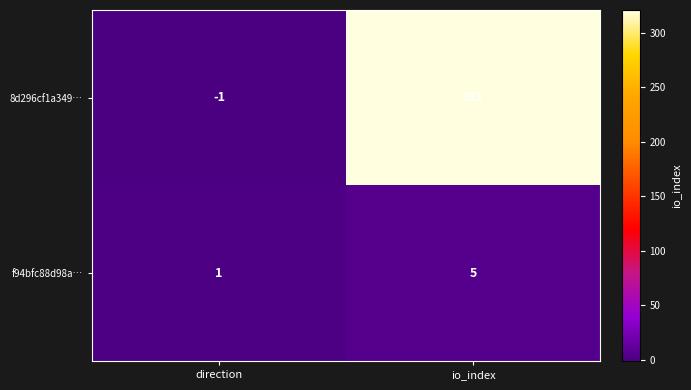

What is the minimum value shown in the chart?

-1